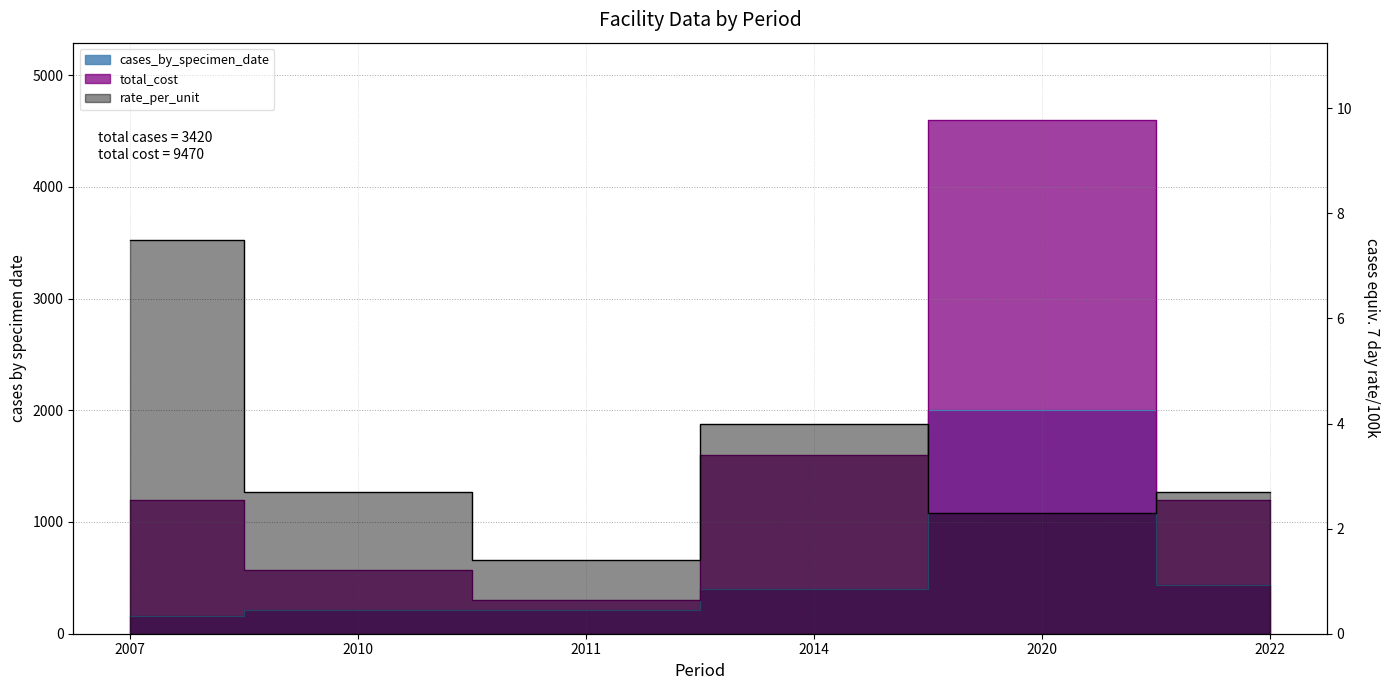

What is the difference between the second highest and second lowest values in the cases_by_specimen_date series?

230.0